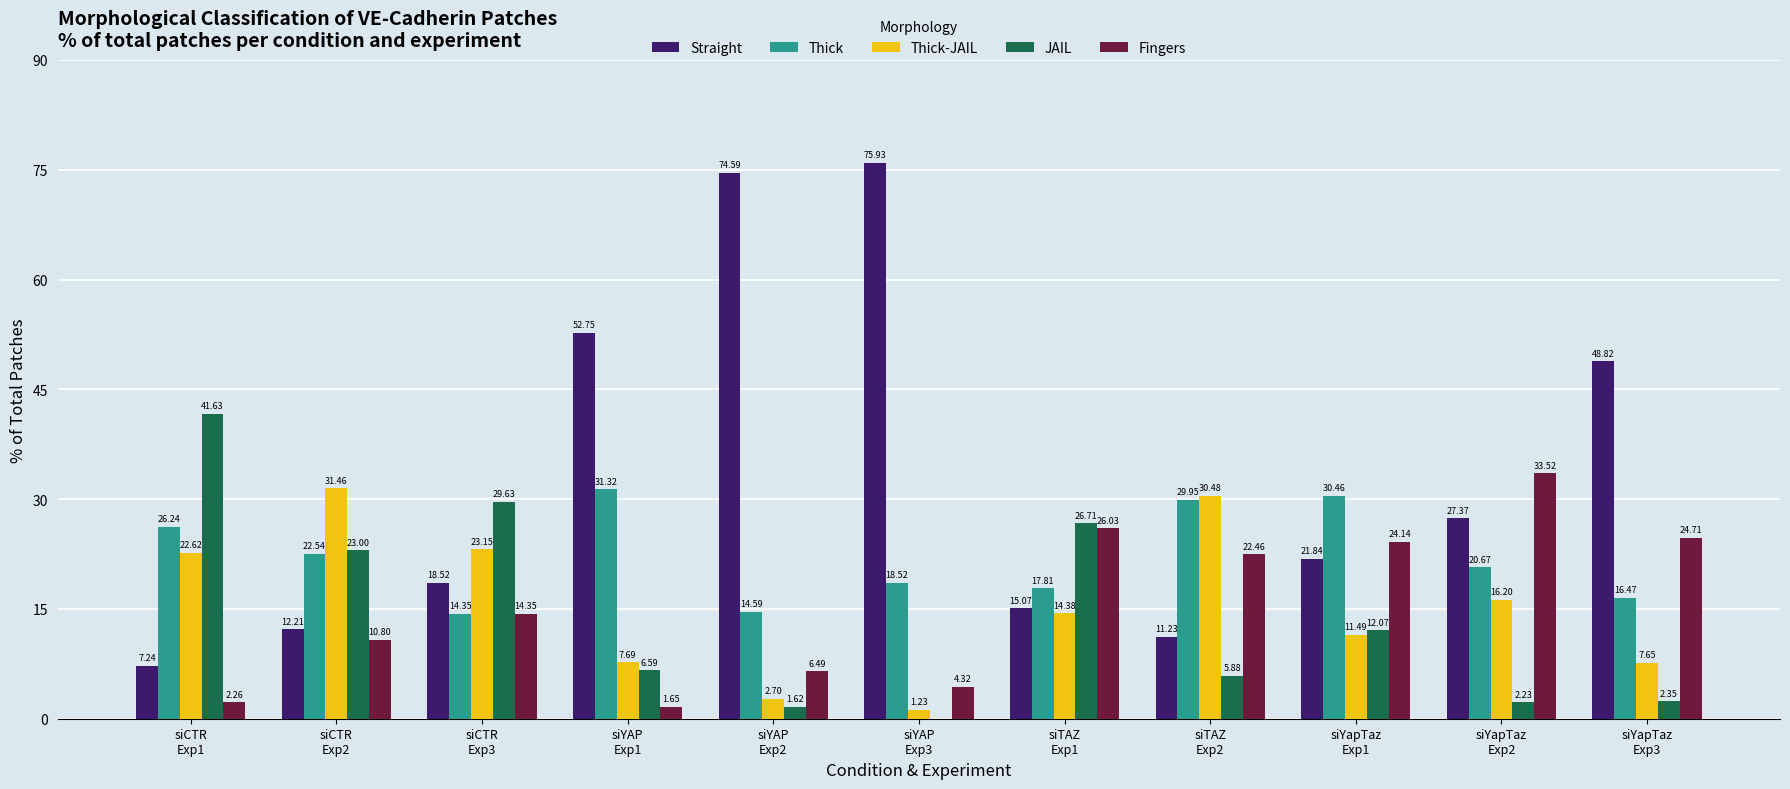

The JAIL series shows 5.6 at siYapTaz
Exp1. True or false?

False